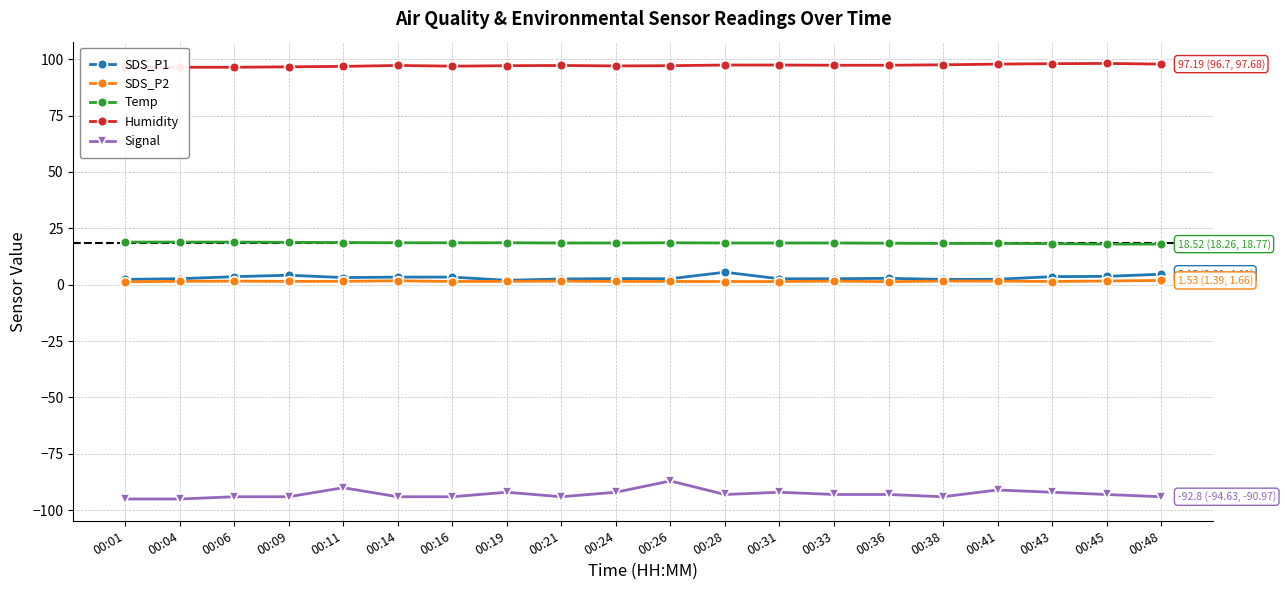

How many lines are shown in the chart?

5